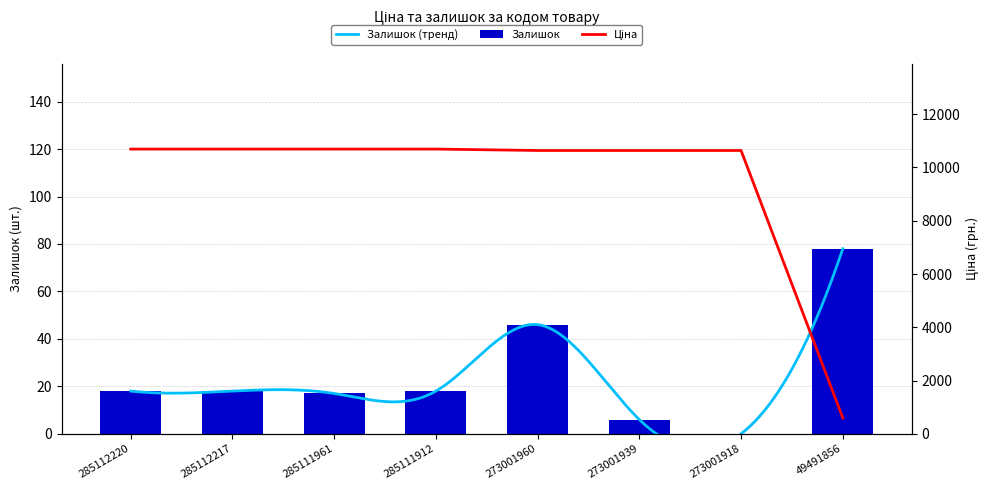

List the series in order of their overall mean, highest first.

Ціна, Залишок